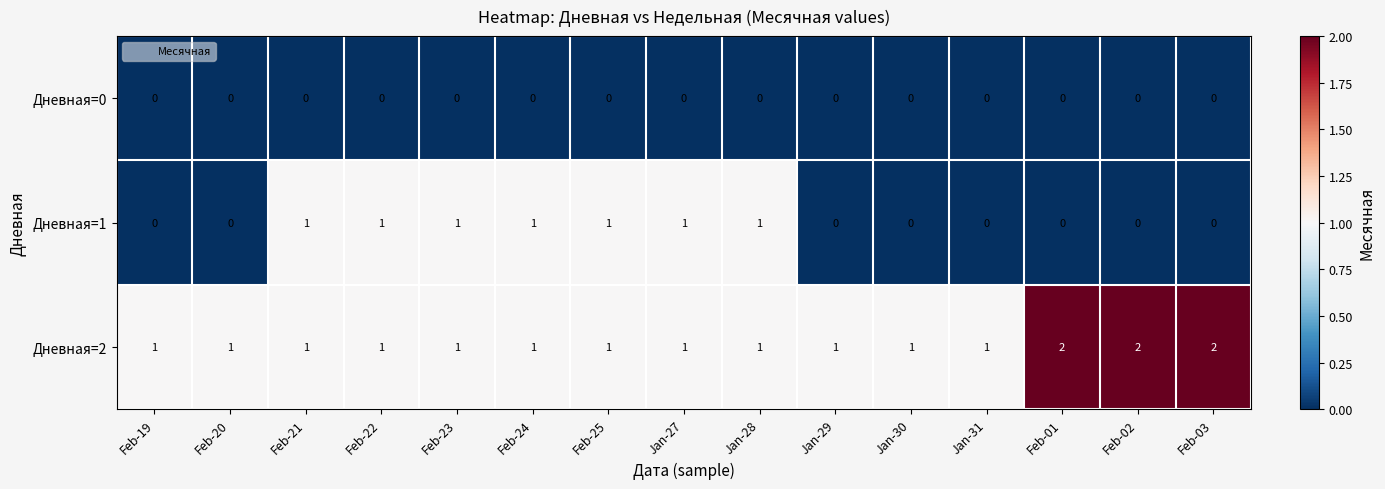

At how many categories does at least one series exceed 0?

15